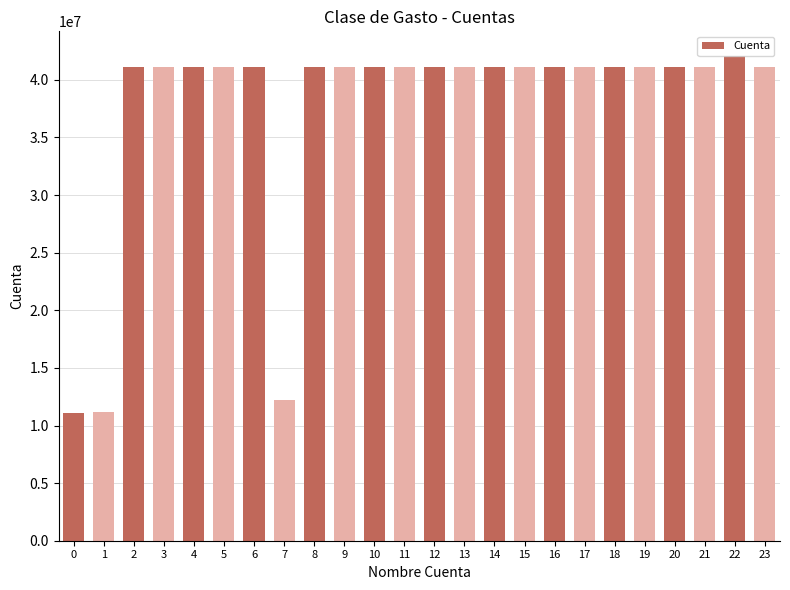

What is the value of the 11th bar from the left?

41104203